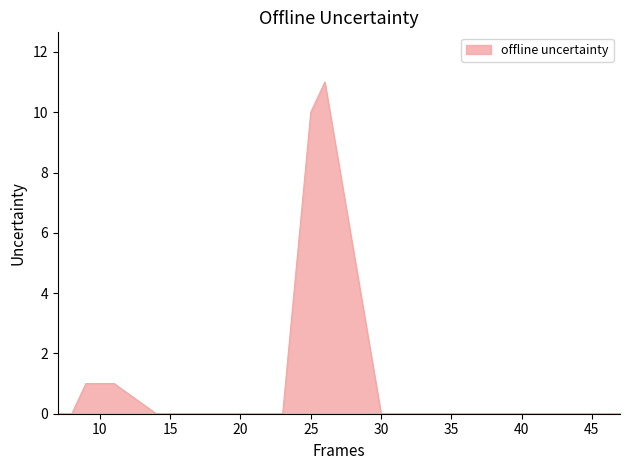

What is the difference between the maximum and minimum values?

11